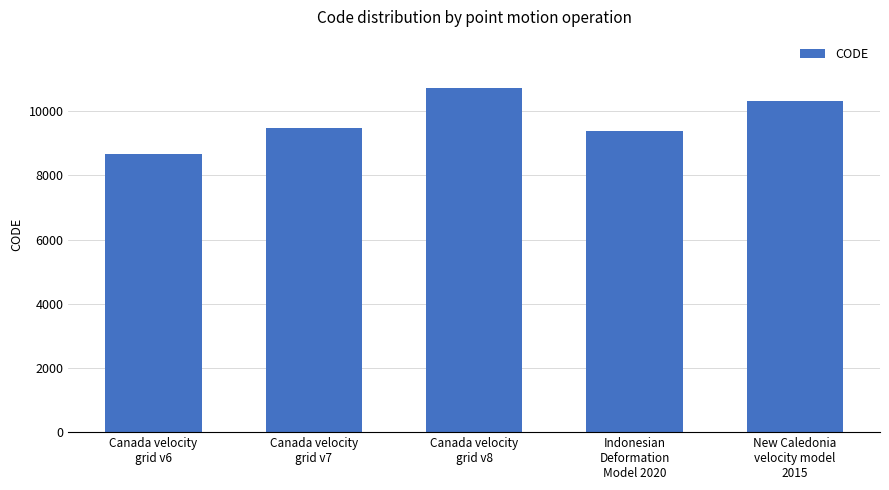

What is the label of the 5th bar from the left?

New Caledonia
velocity model
2015